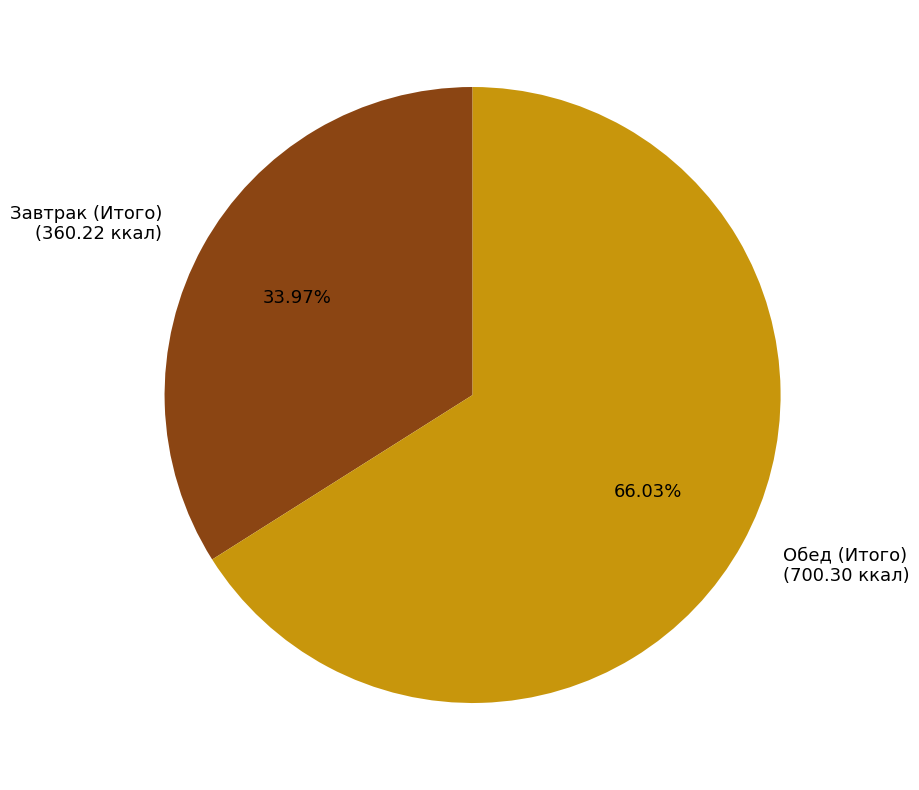

Approximately how many times larger is the value at Завтрак (Итого) (360.22 ккал) compared to Обед (Итого) (700.30 ккал)?

0.5